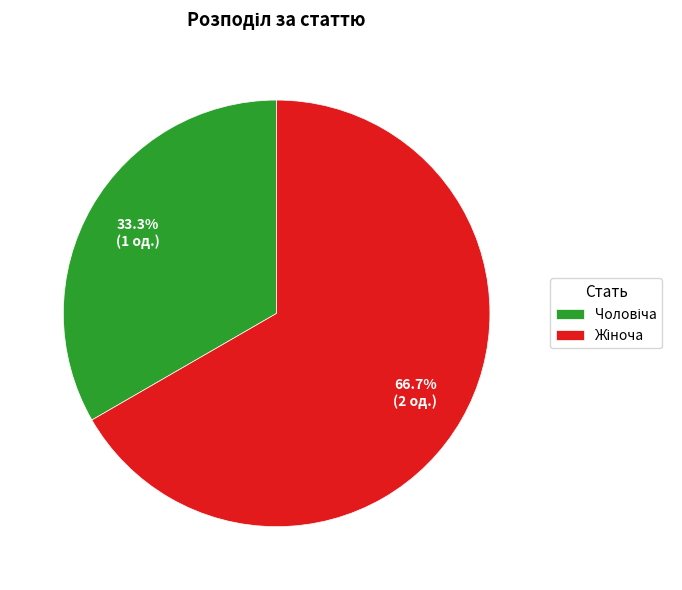

Is there any slice that represents more than half of the pie?

Yes